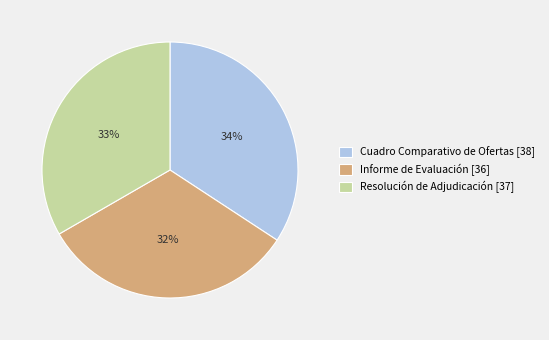

True or false: Resolución de Adjudicación accounts for 45% of the total.

False